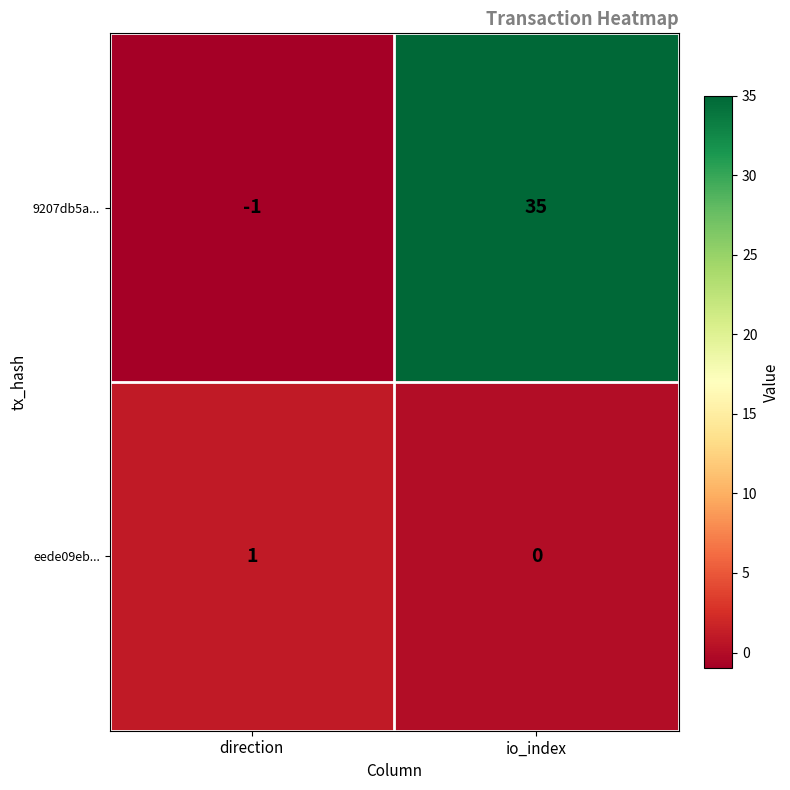

Reading left to right, extract all data points from this chart.

9207db5a...: direction=-1	io_index=35
eede09eb...: direction=1	io_index=0